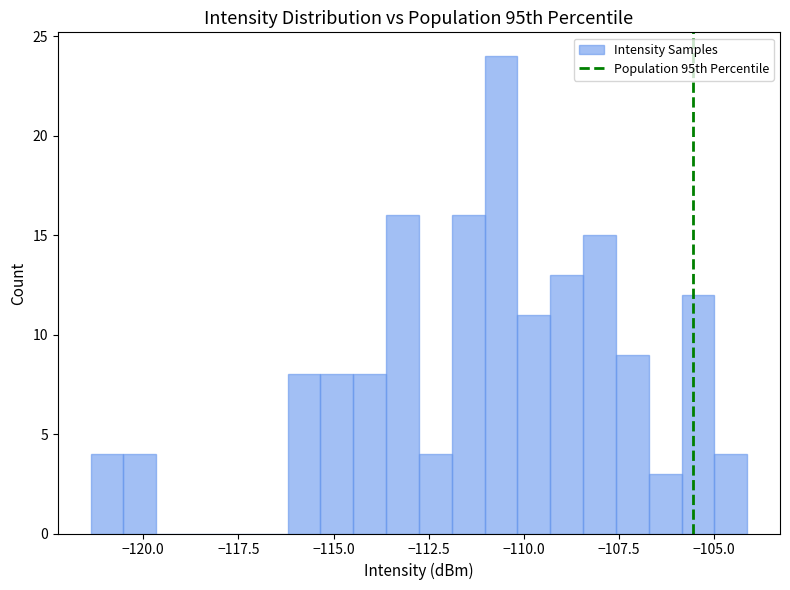

Around what value on the x-axis is the tallest bar? Give the approximate position of its centre, as read against the axis.

-110.5